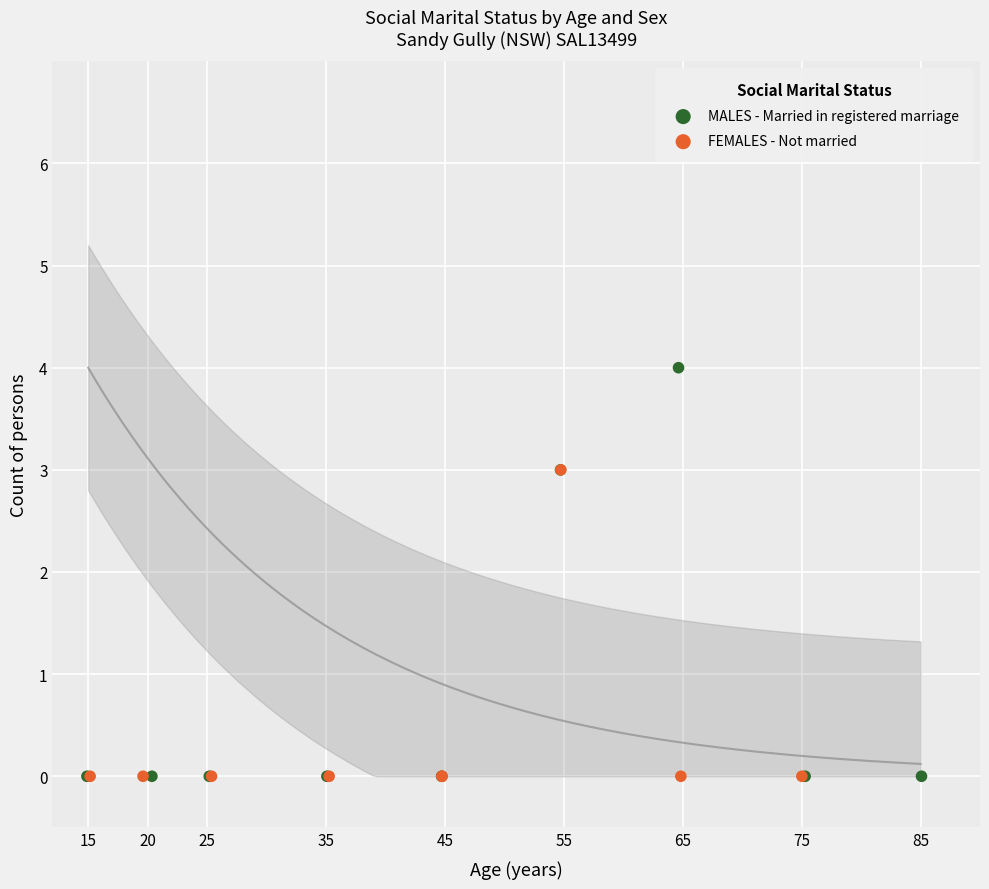

Which series reaches the maximum Y coordinate?

MALES - Married in registered marriage